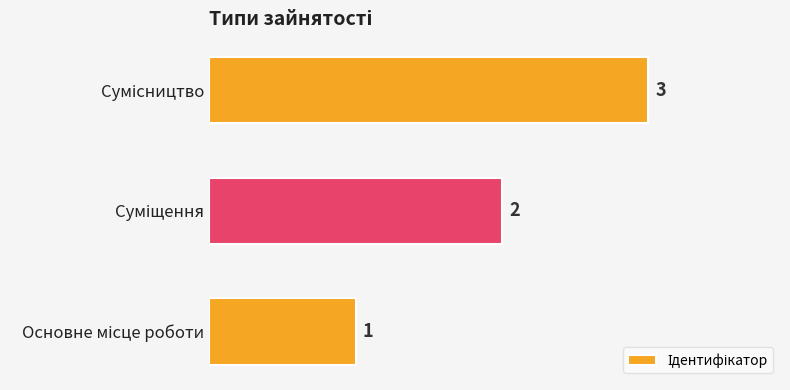

Count the values in the range 1 to 3.

3